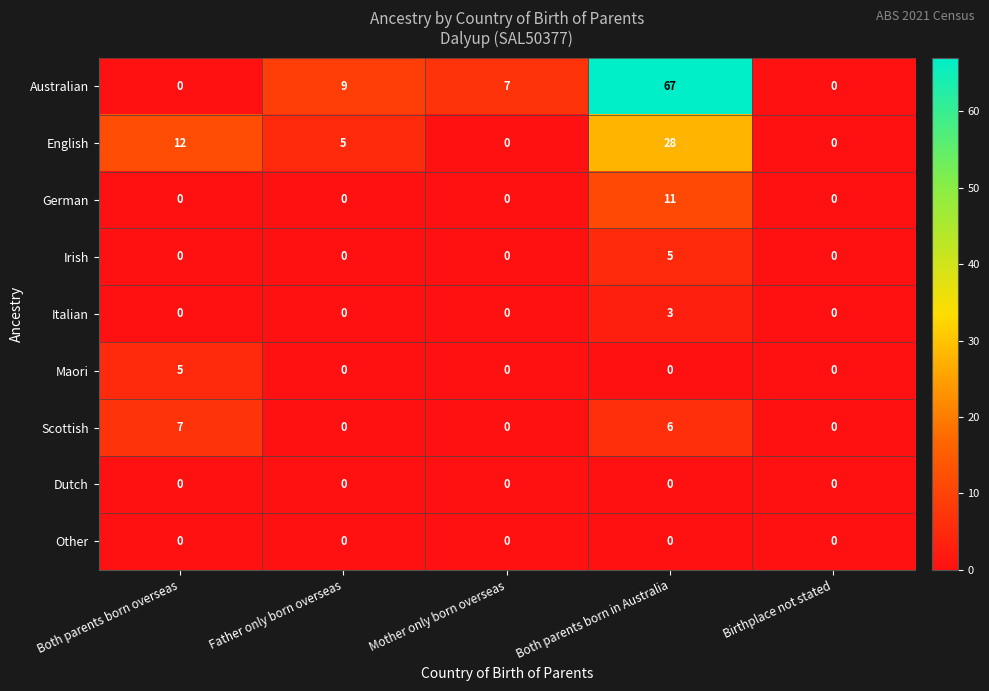

What is the sum of all Australian values?

83